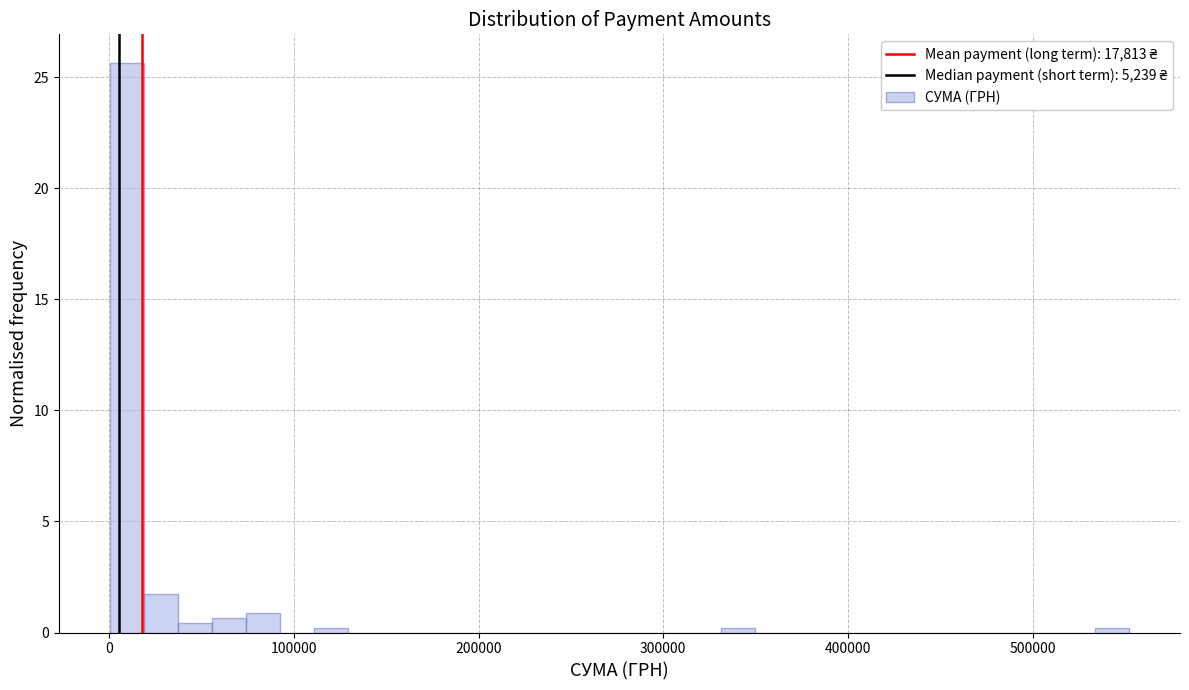

Read against the x-axis, roughly where is the centre of the tallest bar?

10000